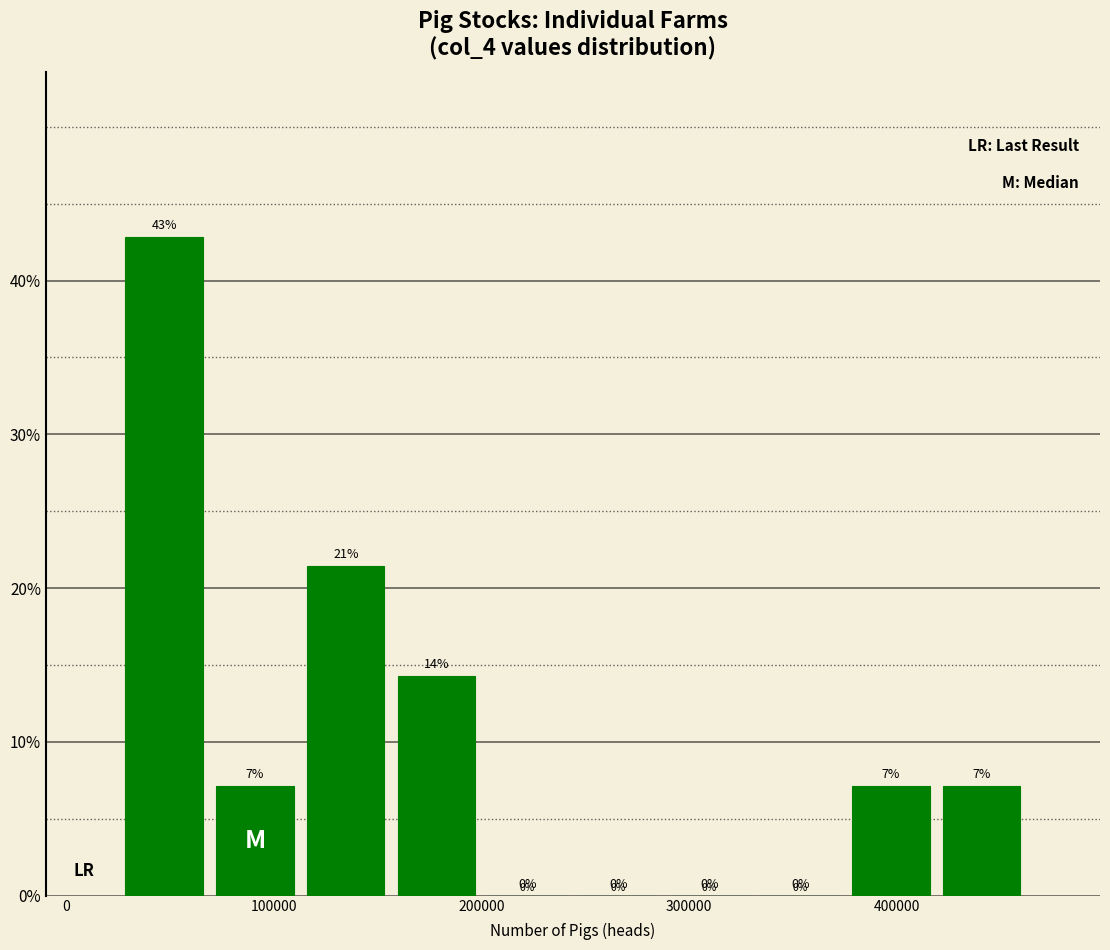

Which range on the x-axis has the tallest bar?

30000 to 70000